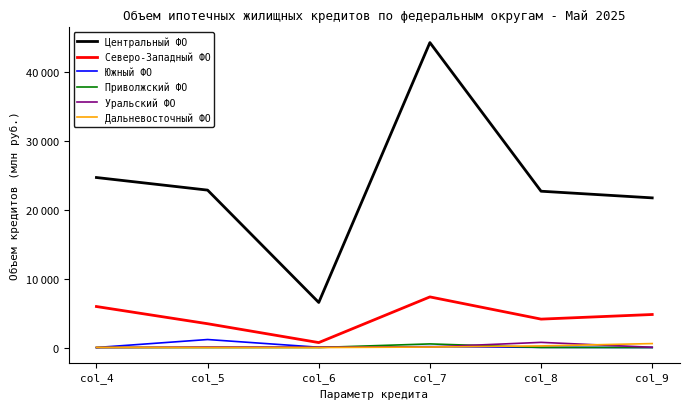

In Северо-Западный ФО, how many points are higher than both neighbors (excluding endpoints)?

1